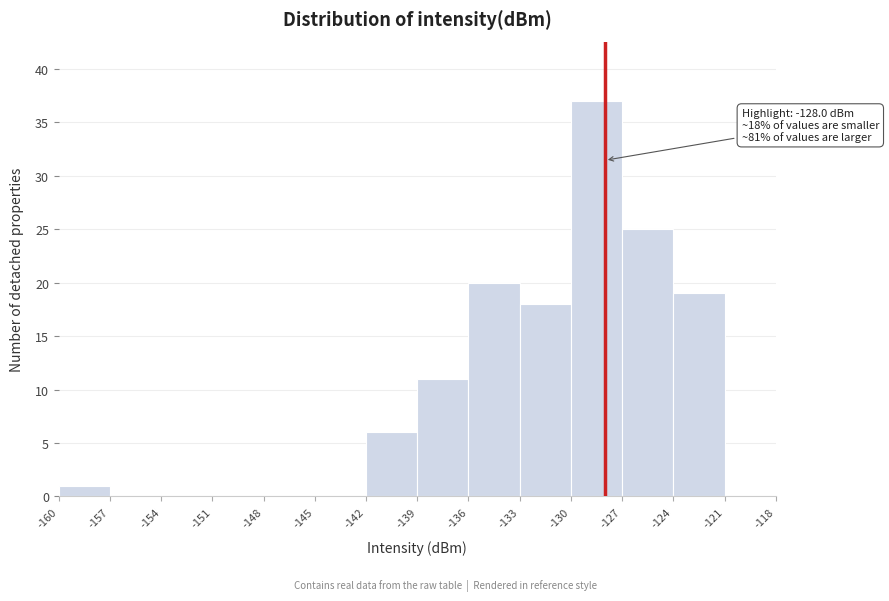

Which range on the x-axis has the tallest bar?

-130 to -127